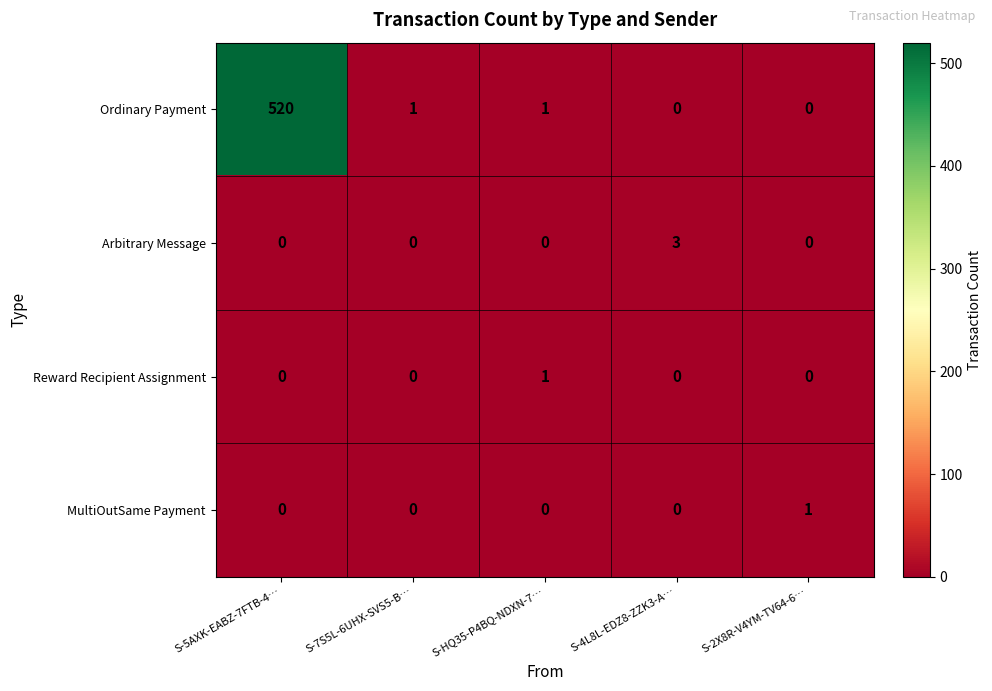

True or false: Ordinary Payment has a value of 1 at S-HQ35-P4BQ-NDXN-7….

True